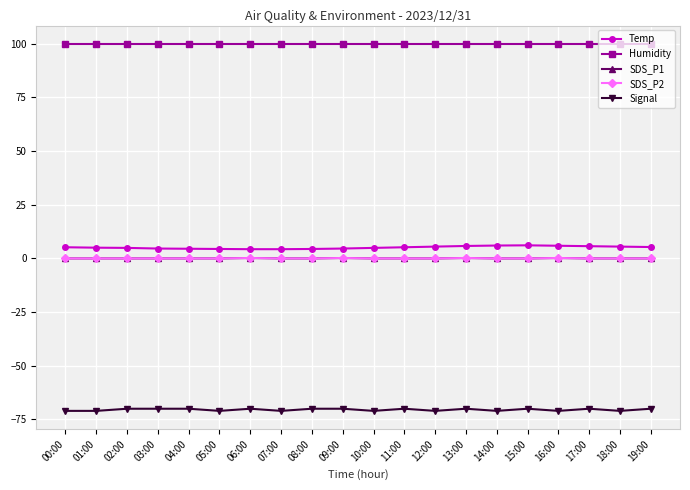

What is the maximum value shown in the chart?

99.9